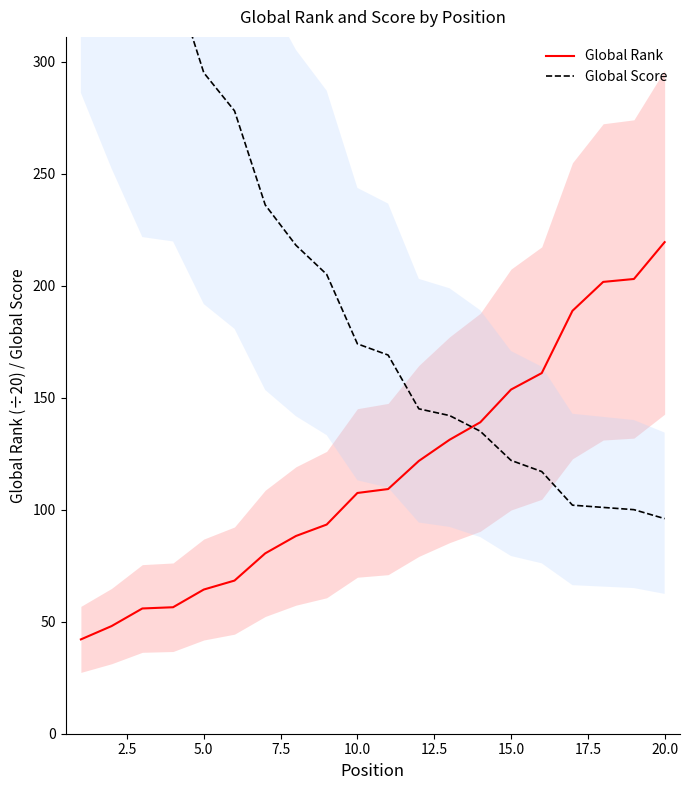

True or false: Global Rank has a value of 153.6 at 15.0.

True